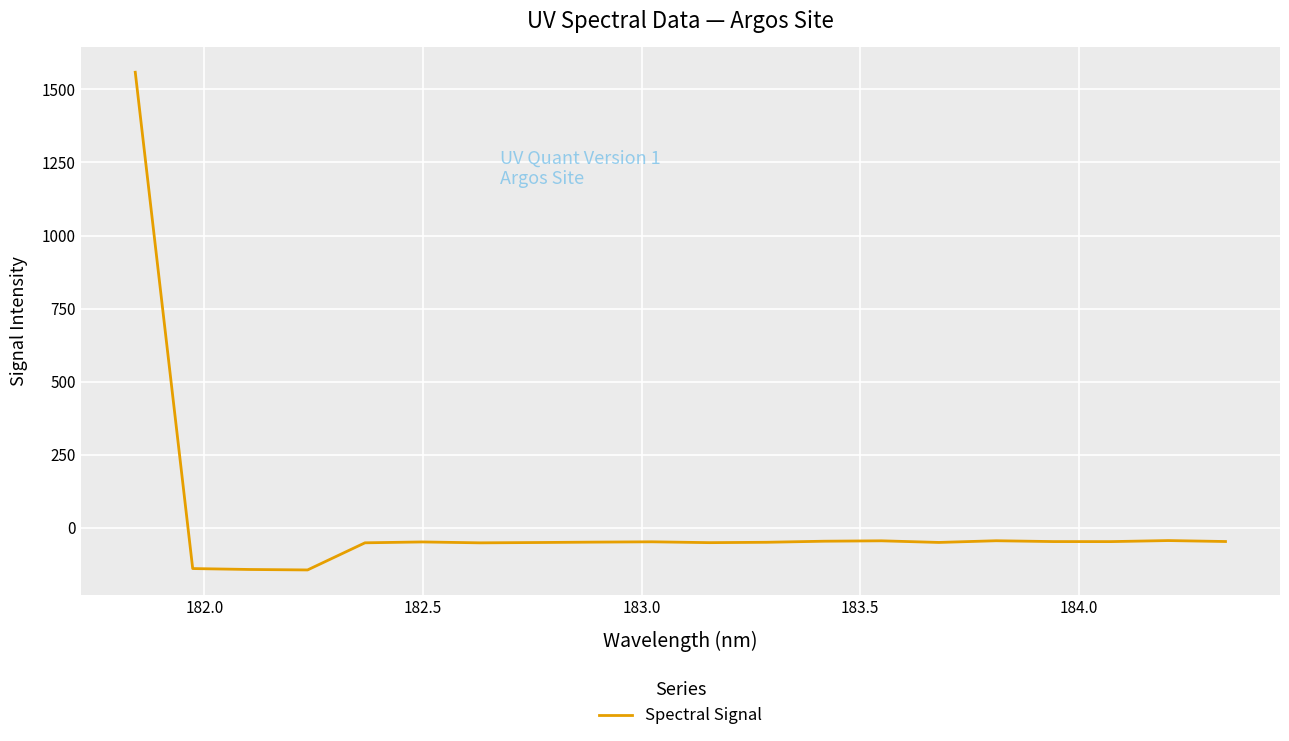

What is the smallest value displayed?

-144.0